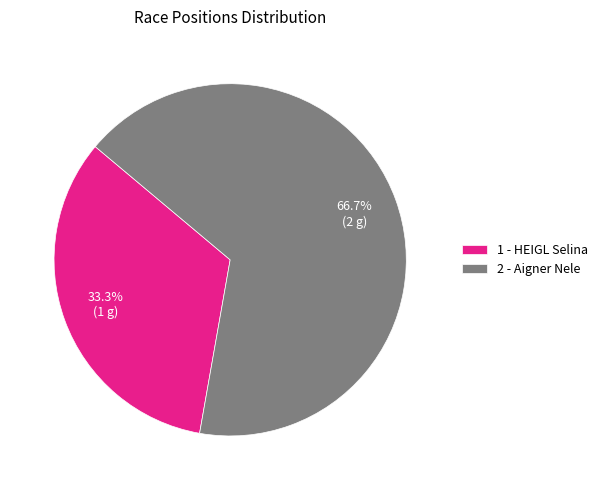

Is it true that 2 - Aigner Nele is 76% of the pie?

False